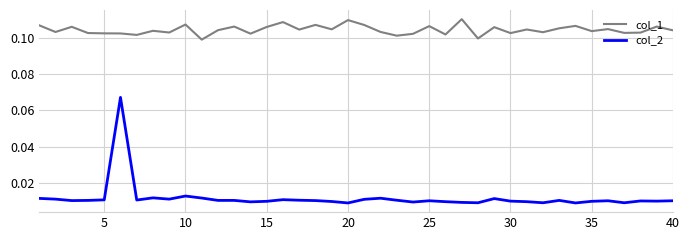

Which series has the largest total across all categories?

col_1